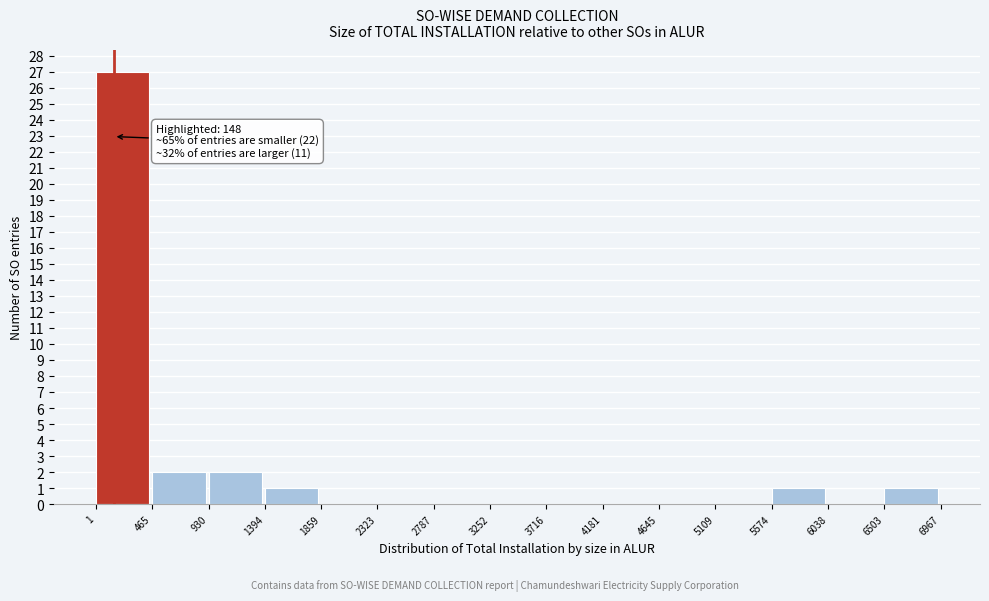

Which range on the x-axis has the tallest bar?

1 to 465